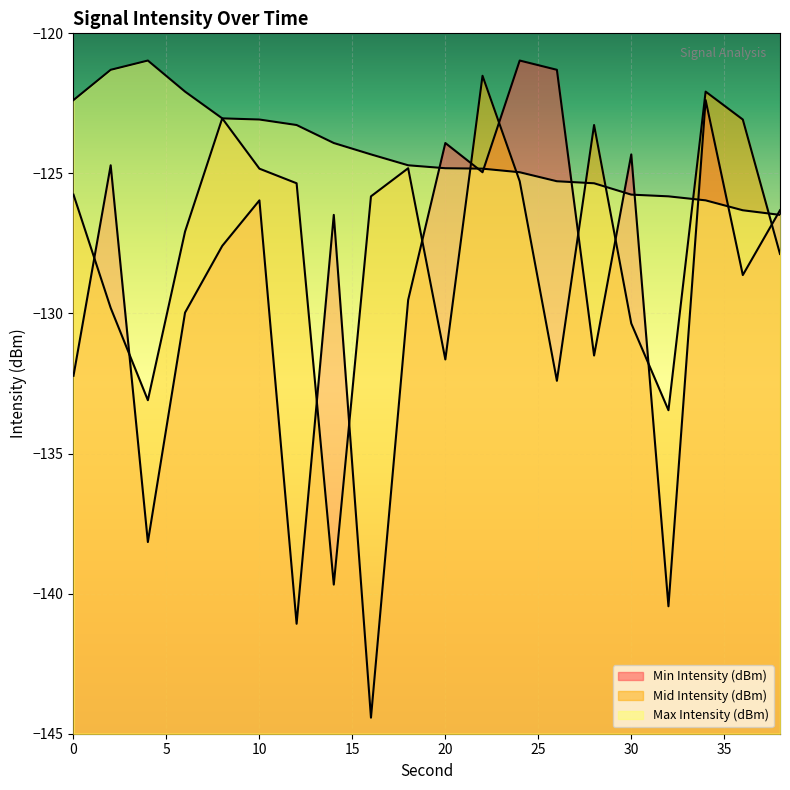

At which category does Min Intensity (dBm) reach its first local peak?

2